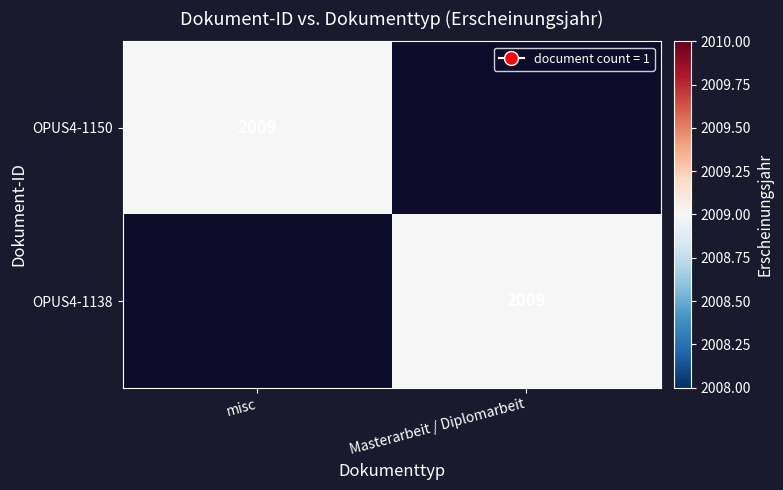

The OPUS4-1138 series shows 684 at Masterarbeit / Diplomarbeit. True or false?

False